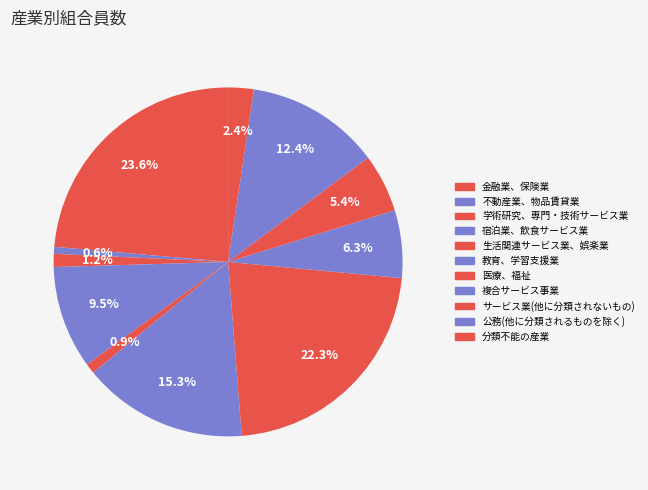

Does any single category account for the majority?

No